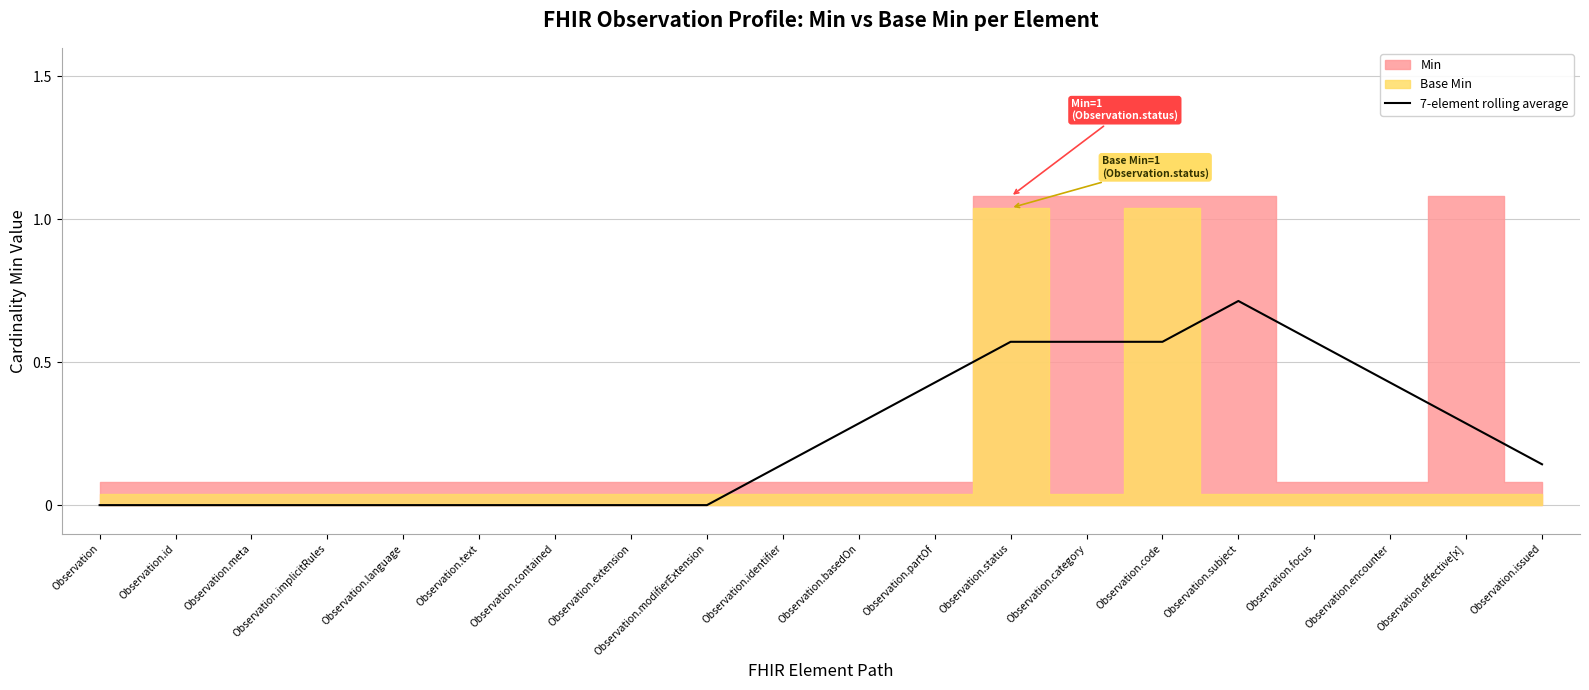

Reading left to right, what are all the values shown in this chart?

Observation=0.0	Observation.id=0.0	Observation.meta=0.0	Observation.implicitRules=0.0	Observation.language=0.0	Observation.text=0.0	Observation.contained=0.0	Observation.extension=0.0	Observation.modifierExtension=0.0	Observation.identifier=0.1	Observation.basedOn=0.3	Observation.partOf=0.4	Observation.status=0.6	Observation.category=0.6	Observation.code=0.6	Observation.subject=0.7	Observation.focus=0.6	Observation.encounter=0.4	Observation.effective[x]=0.3	Observation.issued=0.1